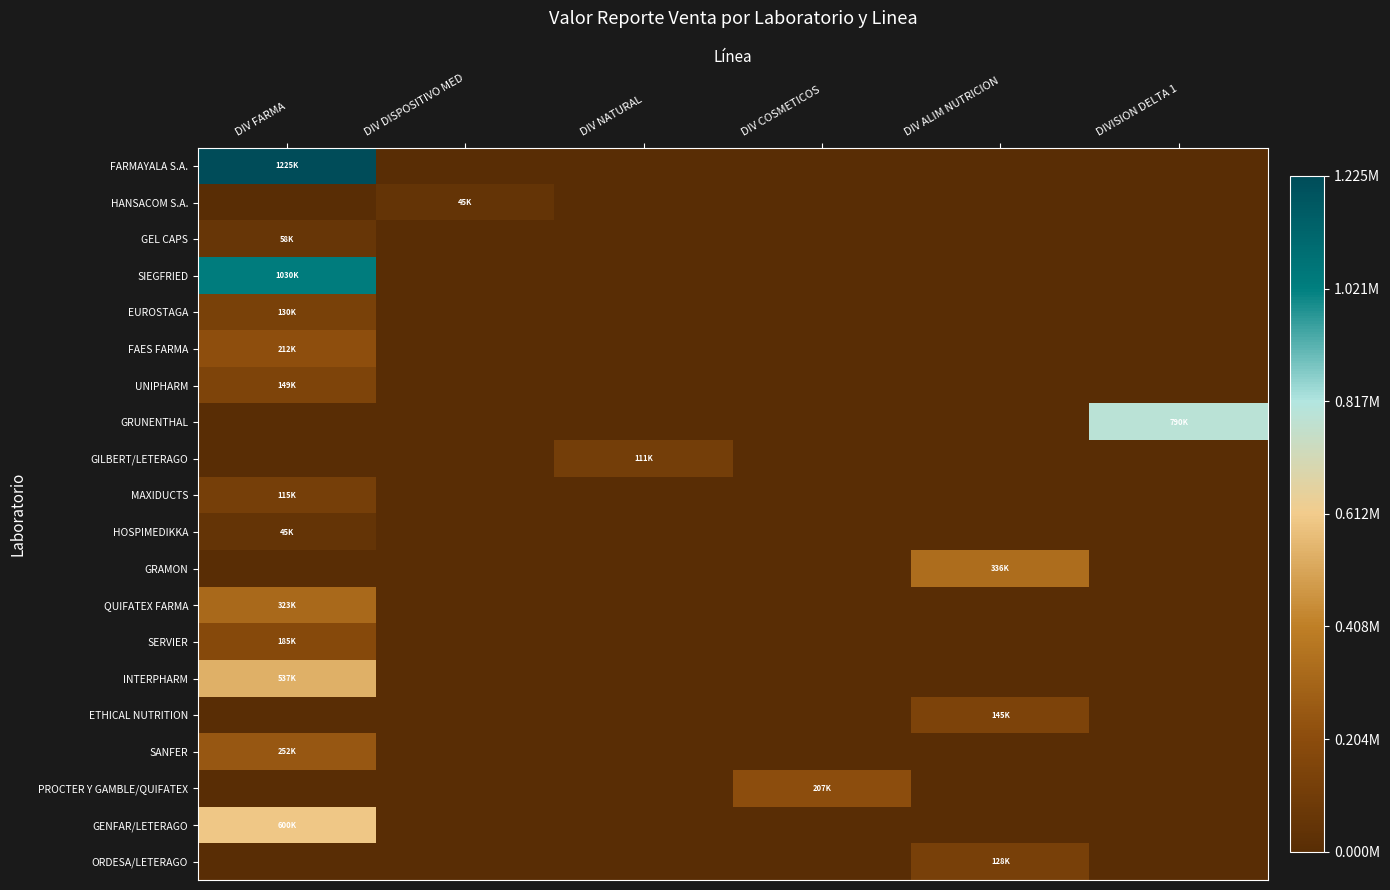

What is the total value across all series at DIV NATURAL?

0.1